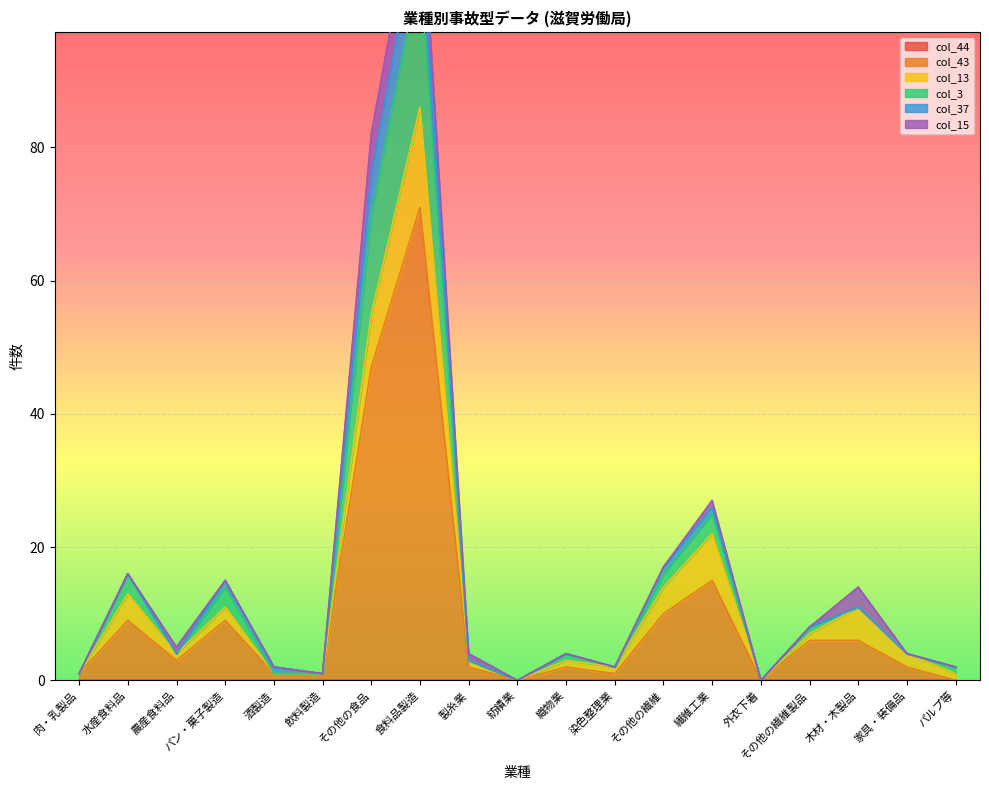

Reading left to right, what are all the values shown in this chart?

col_44: 0	0	0	0	0	0	0	0	0	0	0	0	0	0	0	0	0	0	0
col_43: 1	9	3	9	1	1	47	71	2	0	2	1	10	15	0	6	6	2	0
col_13: 0	4	1	2	0	0	8	15	1	0	1	1	4	7	0	1	5	2	1
col_3: 0	3	0	3	0	0	15	21	0	0	1	0	2	3	0	1	0	0	1
col_37: 0	0	0	1	1	0	6	8	0	0	0	0	1	1	0	0	0	0	0
col_15: 0	0	1	0	0	0	6	7	1	0	0	0	0	1	0	0	3	0	0